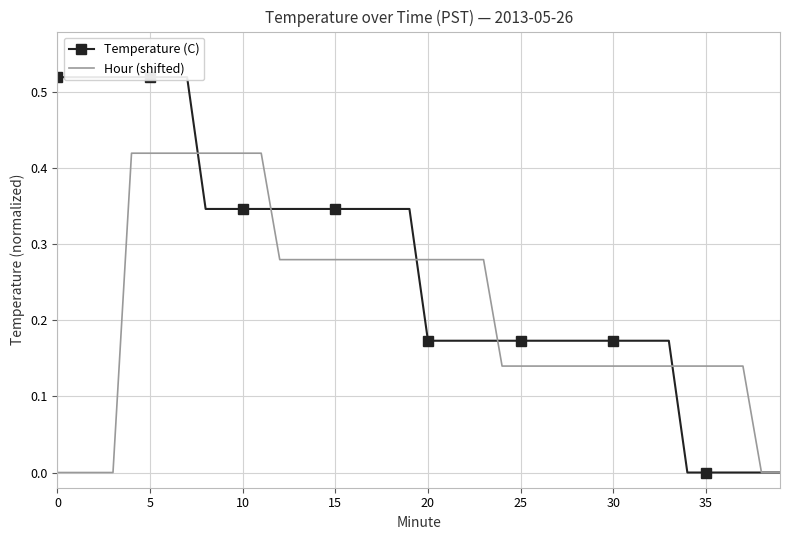

At which label is Temperature (C) closest to 0?

34